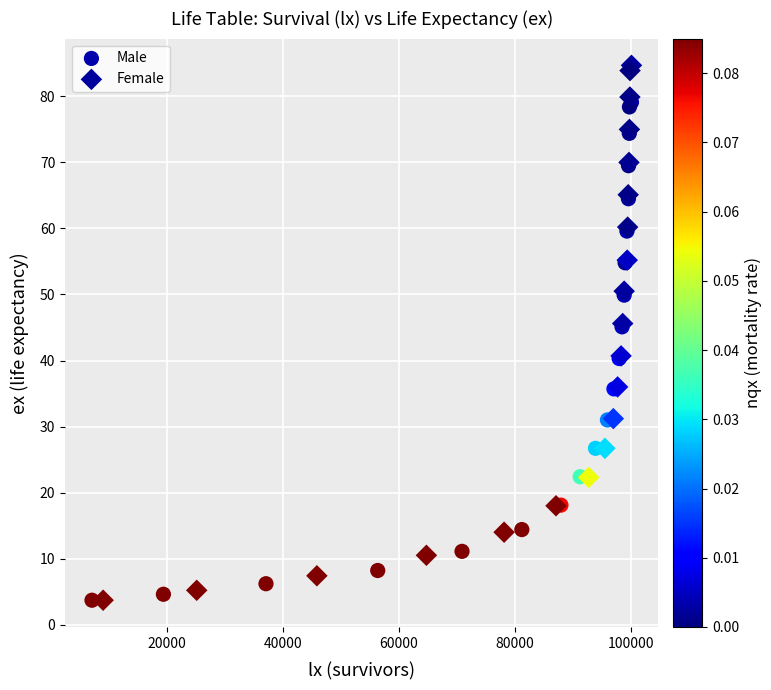

Which series reaches the maximum Y coordinate?

Female